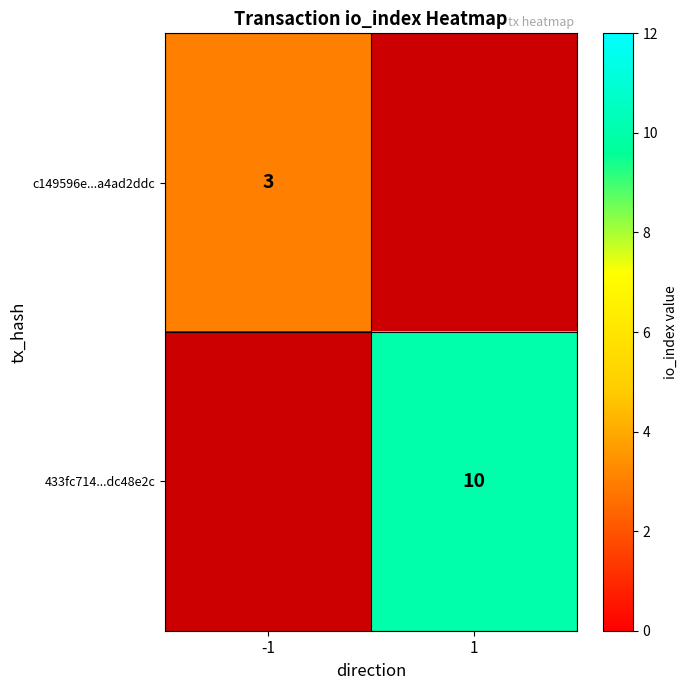

Is it true that 433fc714...dc48e2c equals 10 at 1?

True